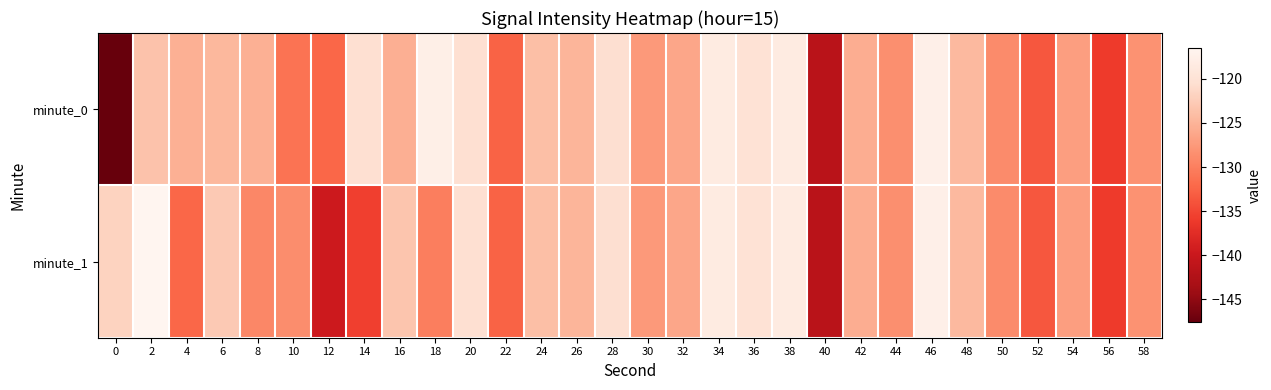

Between 44 and 26, which is larger?

26